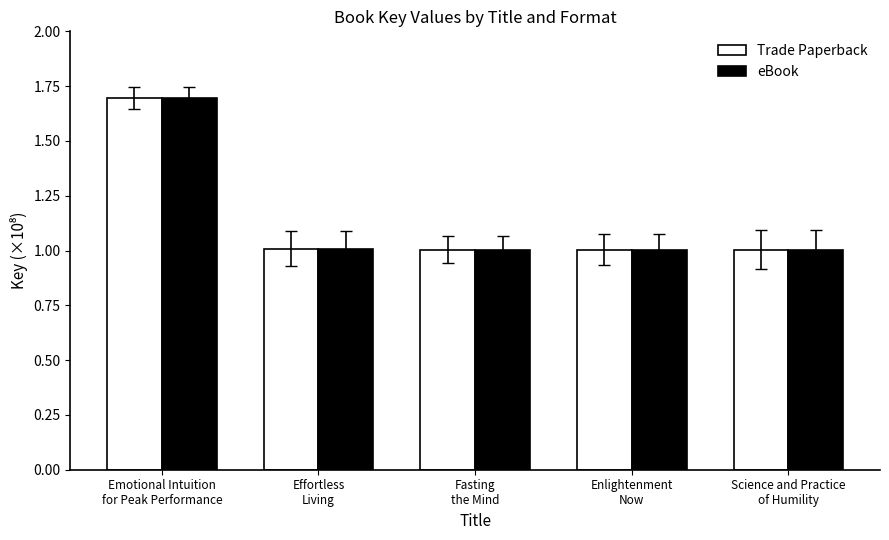

What is the label of the 1st bar from the left?

Emotional Intuition
for Peak Performance